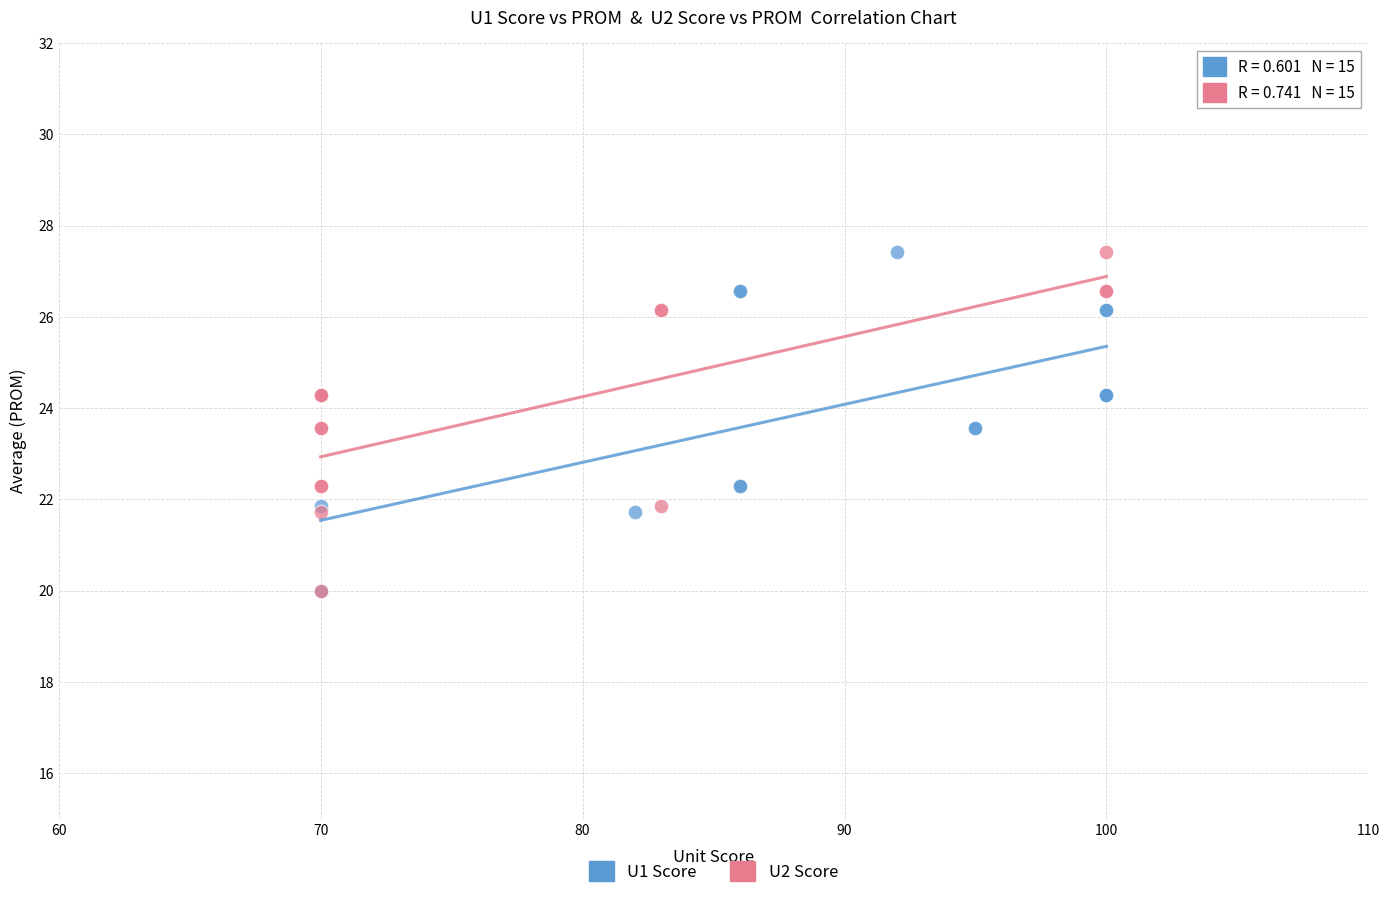

What are all the series names shown in the legend?

U1 Score, U2 Score